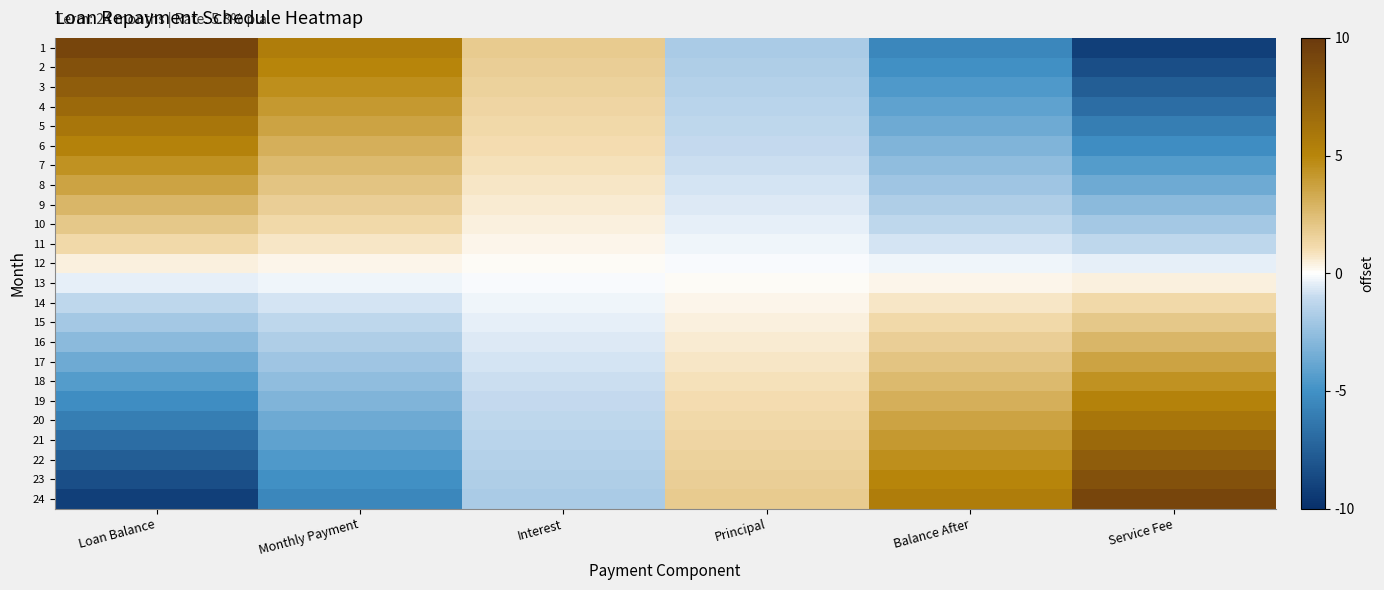

List the series in order of their peak value, highest first.

1, 24, 2, 23, 3, 22, 4, 21, 5, 20, 6, 19, 7, 18, 8, 17, 9, 16, 10, 15, 11, 14, 12, 13